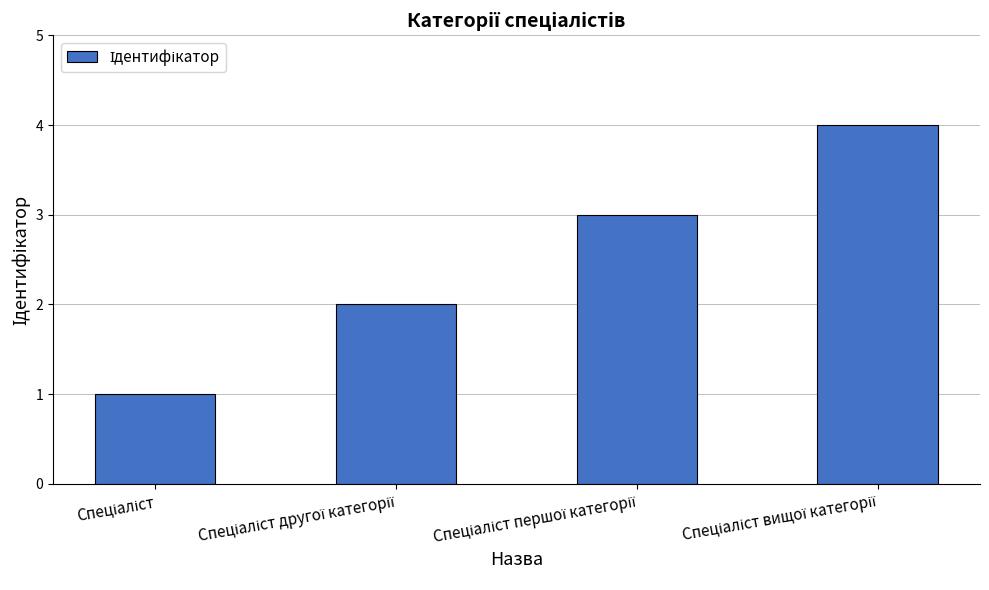

What is the sum of all values?

10